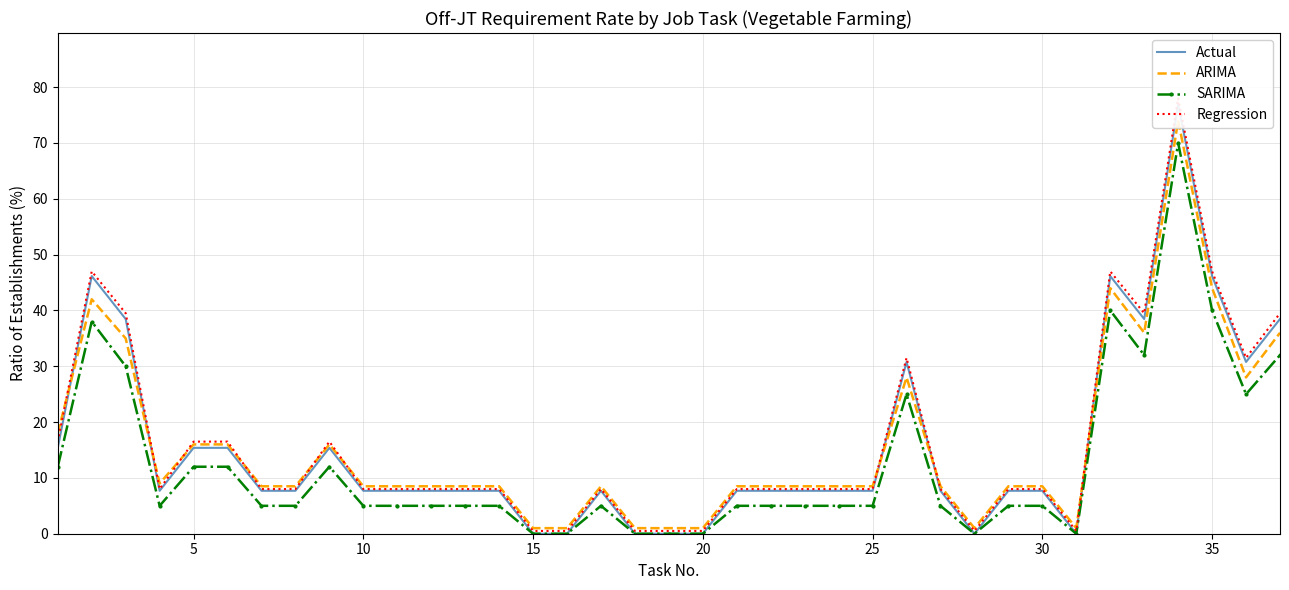

What is the greatest value displayed?

78.0